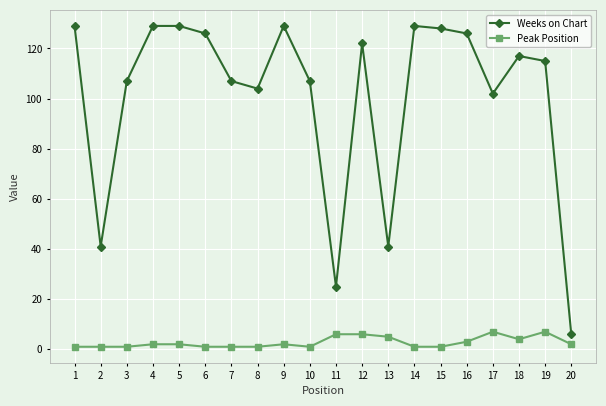

True or false: Weeks on Chart and Peak Position intersect in this chart.

False